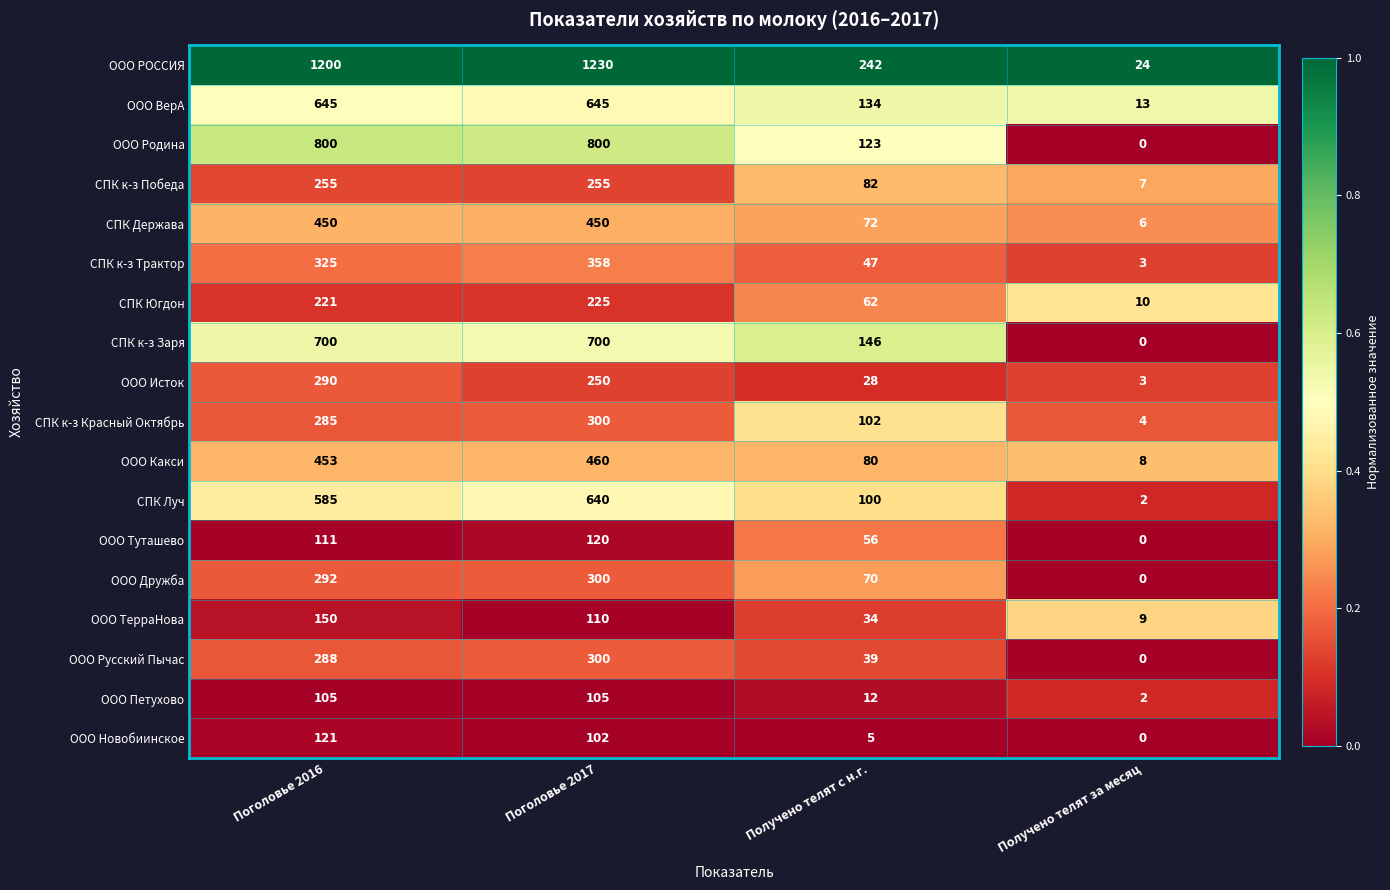

True or false: ООО Исток has a value of 28 at Получено телят с н.г..

True